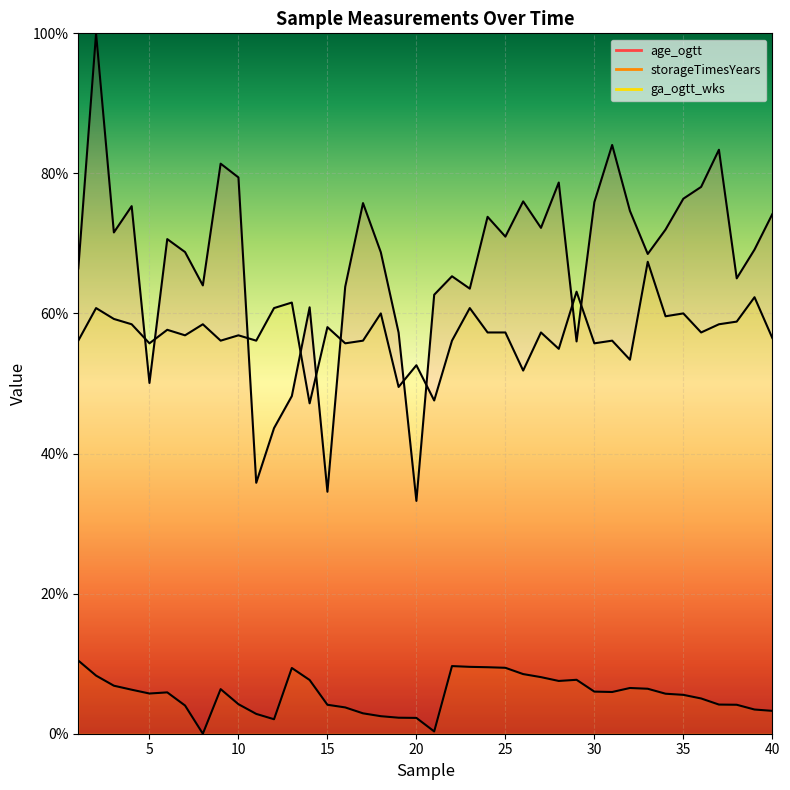

What is the minimum value for ga_ogtt_wks?

47.2